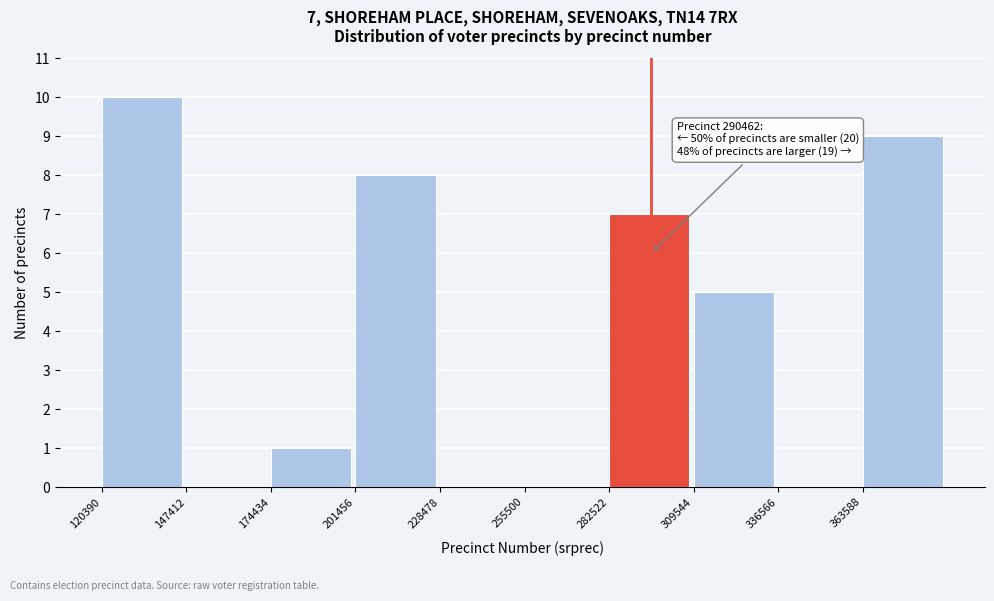

Which range on the x-axis has the tallest bar?

120000 to 145000